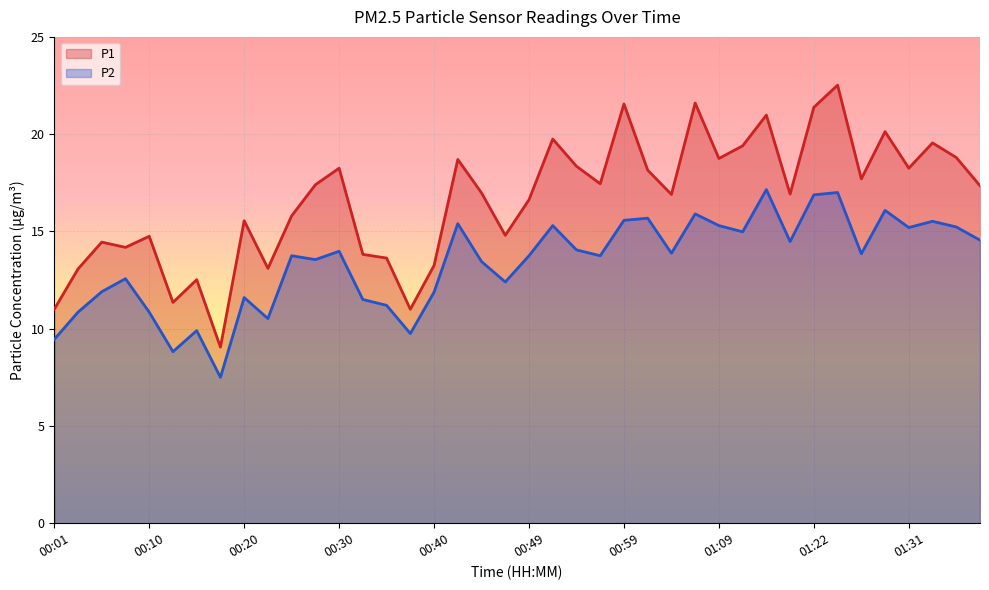

Reading left to right, what are all the values shown in this chart?

P1: 00:01=11.0	00:03=13.1	00:06=14.4	00:08=14.2	00:10=14.8	00:13=11.3	00:15=12.5	00:18=9.1	00:20=15.6	00:23=13.1	00:25=15.8	00:28=17.4	00:30=18.2	00:32=13.8	00:35=13.6	00:37=11.0	00:40=13.2	00:42=18.7	00:45=17.0	00:47=14.8	00:49=16.6	00:52=19.8	00:54=18.4	00:57=17.4	00:59=21.6	01:02=18.1	01:04=16.9	01:06=21.6	01:09=18.8	01:14=19.4	01:17=21.0	01:19=16.9	01:22=21.4	01:24=22.5	01:27=17.7	01:29=20.1	01:31=18.2	01:34=19.6	01:37=18.8	01:39=17.4
P2: 00:01=9.4	00:03=10.8	00:06=11.9	00:08=12.6	00:10=10.8	00:13=8.8	00:15=9.9	00:18=7.5	00:20=11.6	00:23=10.5	00:25=13.8	00:28=13.6	00:30=14.0	00:32=11.5	00:35=11.2	00:37=9.8	00:40=11.9	00:42=15.4	00:45=13.4	00:47=12.4	00:49=13.8	00:52=15.3	00:54=14.1	00:57=13.8	00:59=15.6	01:02=15.7	01:04=13.9	01:06=15.9	01:09=15.3	01:14=15.0	01:17=17.1	01:19=14.5	01:22=16.9	01:24=17.0	01:27=13.8	01:29=16.1	01:31=15.2	01:34=15.5	01:37=15.2	01:39=14.6